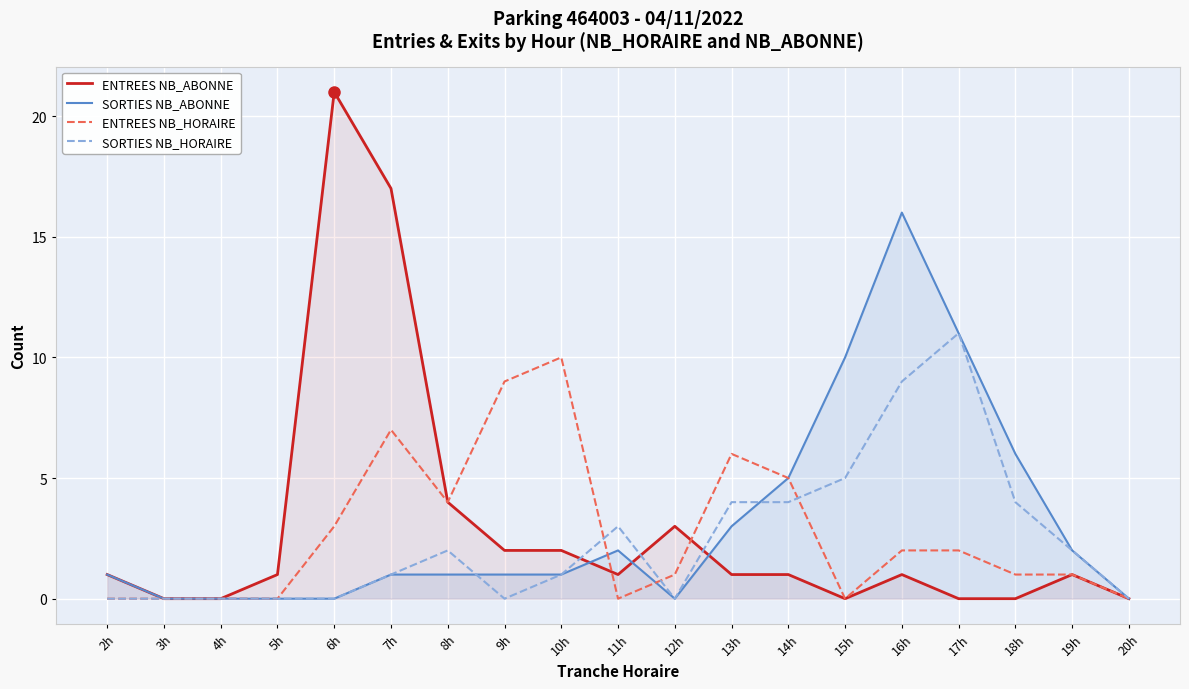

What position from the right is 4h?

17